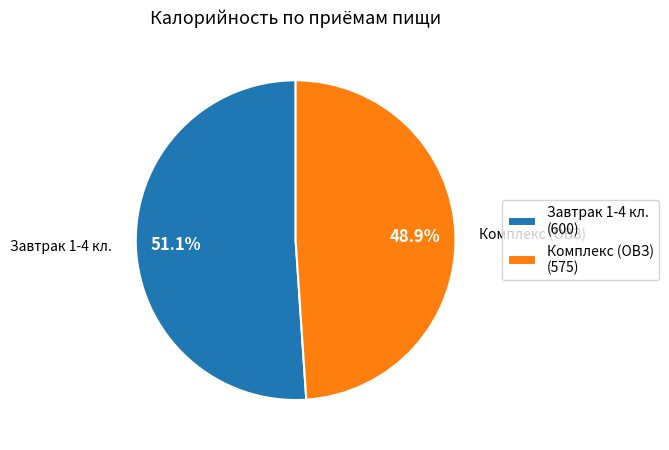

Rank the categories by value from highest to lowest.

Завтрак 1-4 кл., Комплекс (ОВЗ)